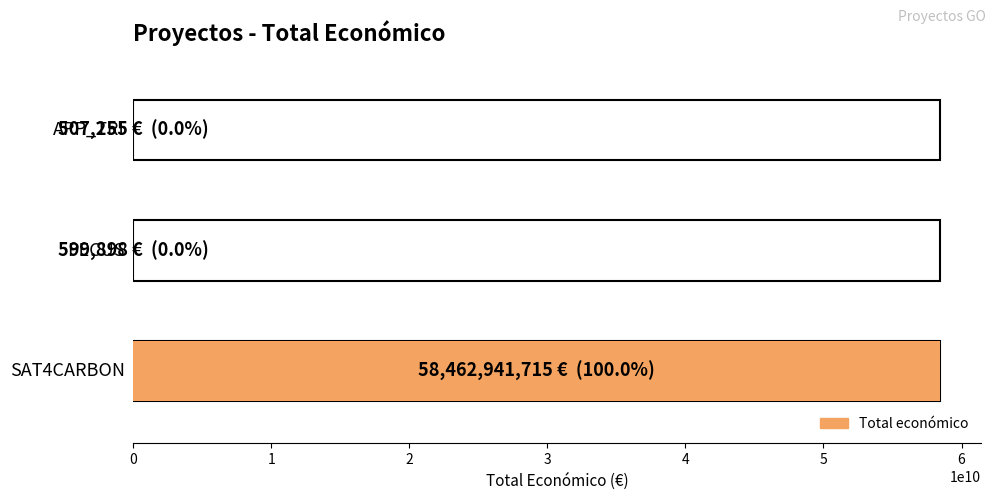

At which label does the data first exceed 599898?

SAT4CARBON